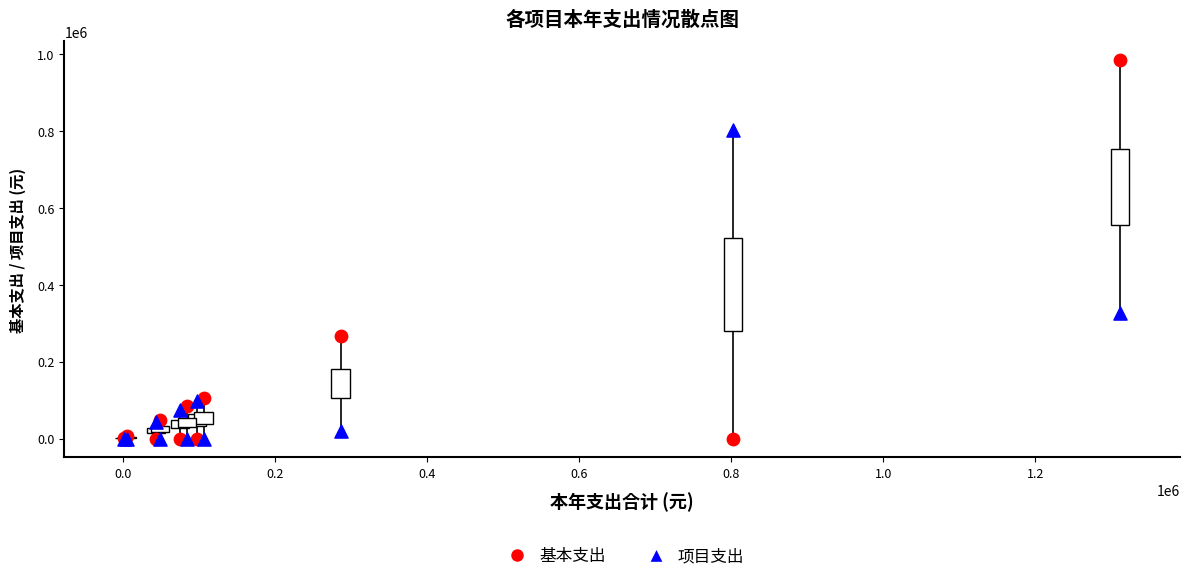

In the 基本支出 series, what Y value is closest to 492395?

266994.5